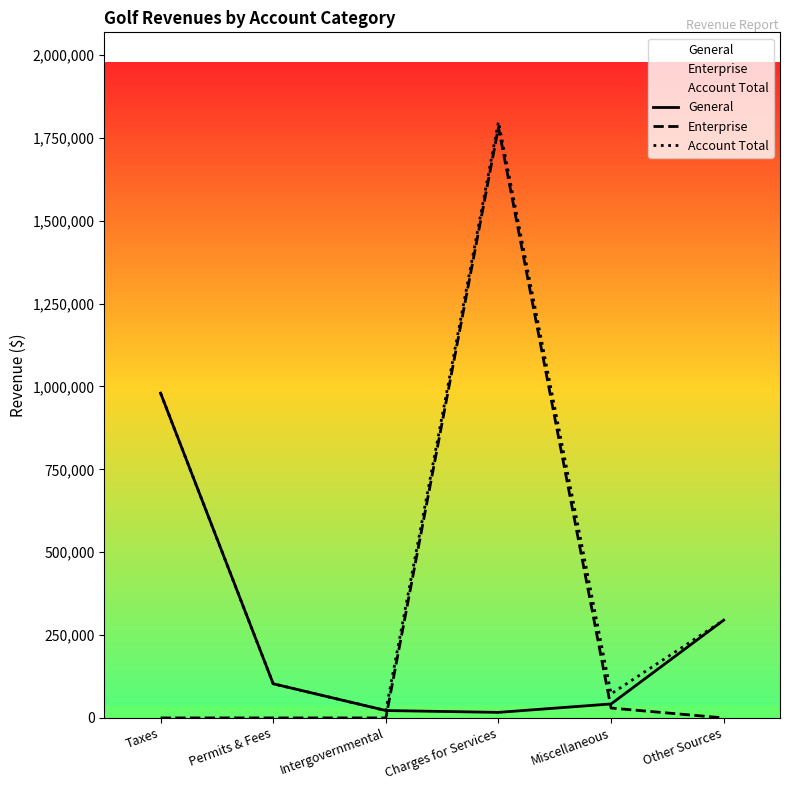

Is it true that Account Total equals 295000 at Other Sources?

True